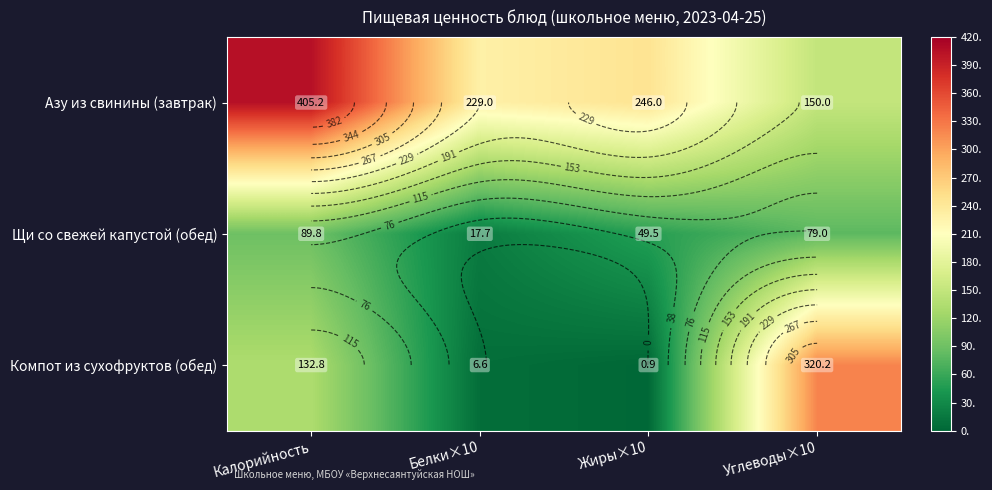

Which label corresponds to the largest value in the chart?

Калорийность